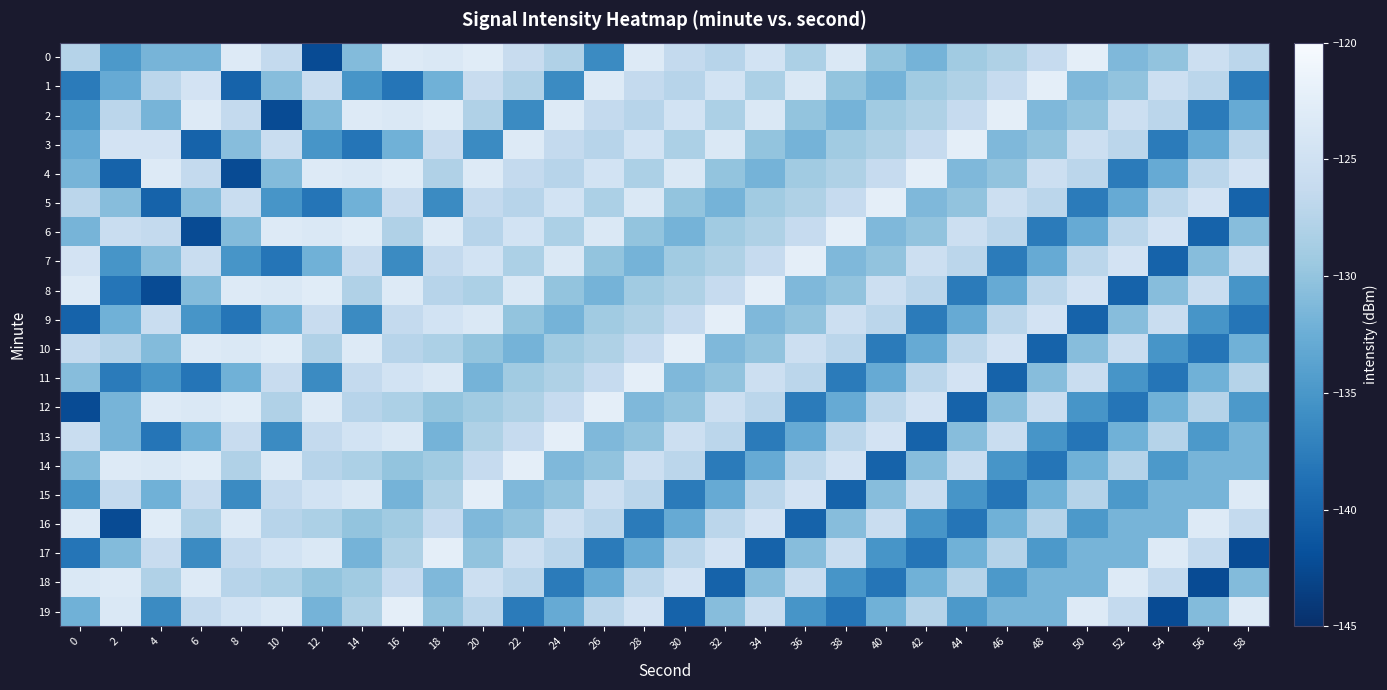

Which category has the lowest value across all series?

12